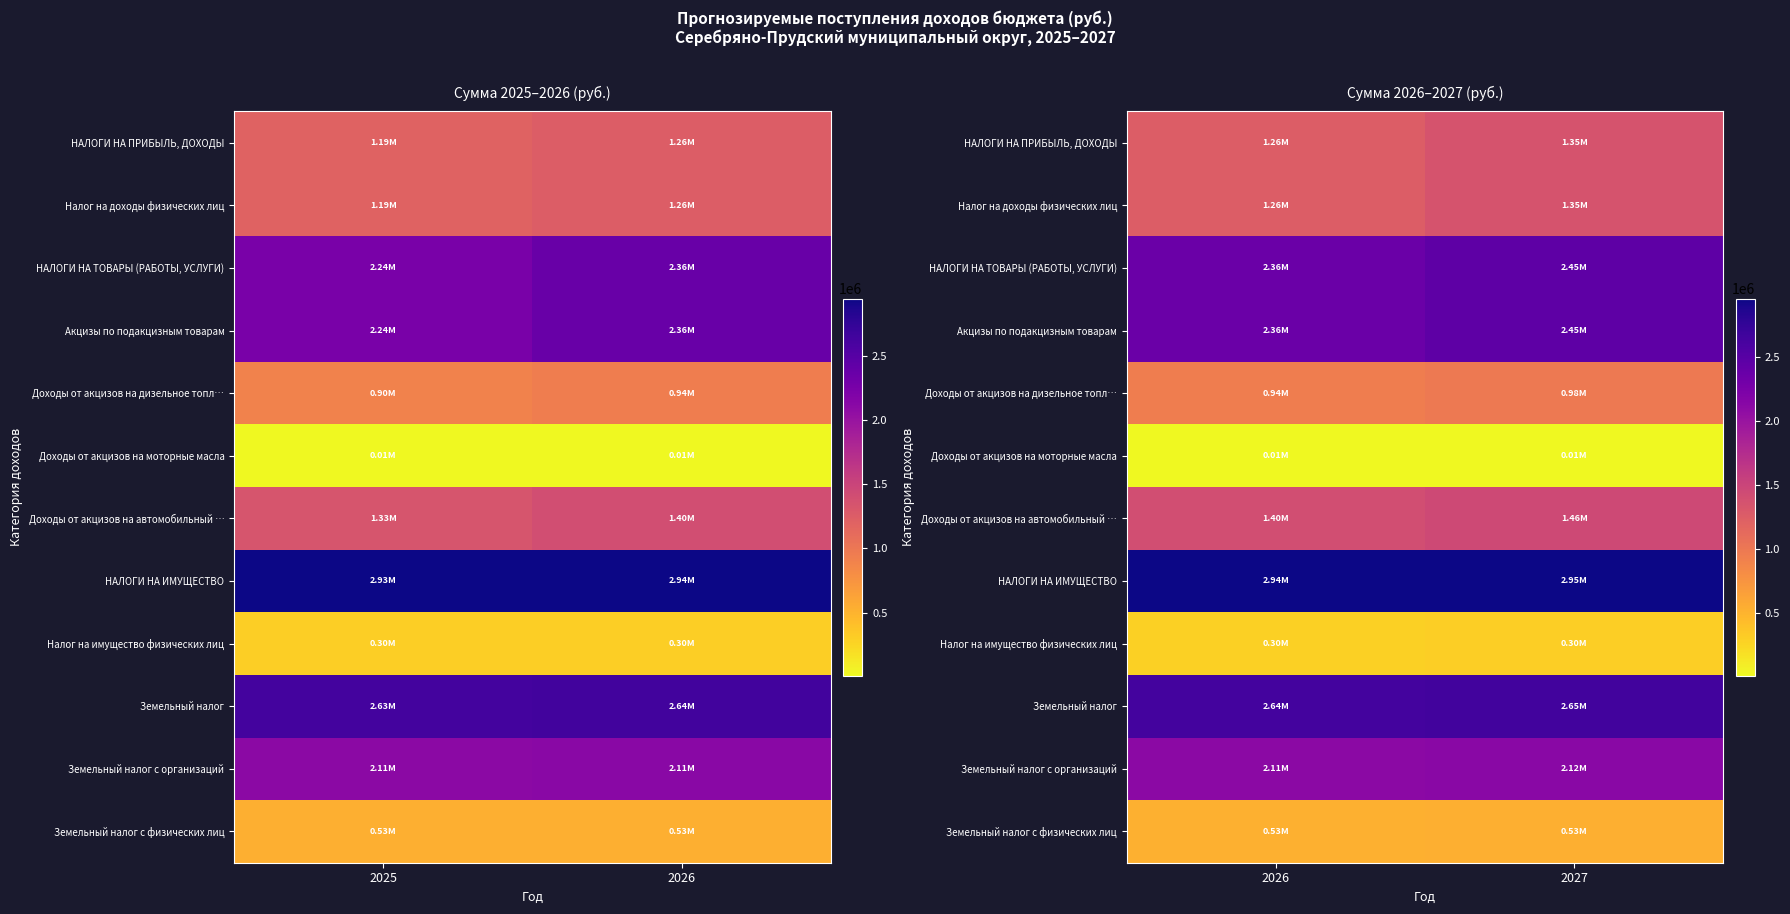

Rank the categories by НАЛОГИ НА ИМУЩЕСТВО value from highest to lowest.

2027, 2026